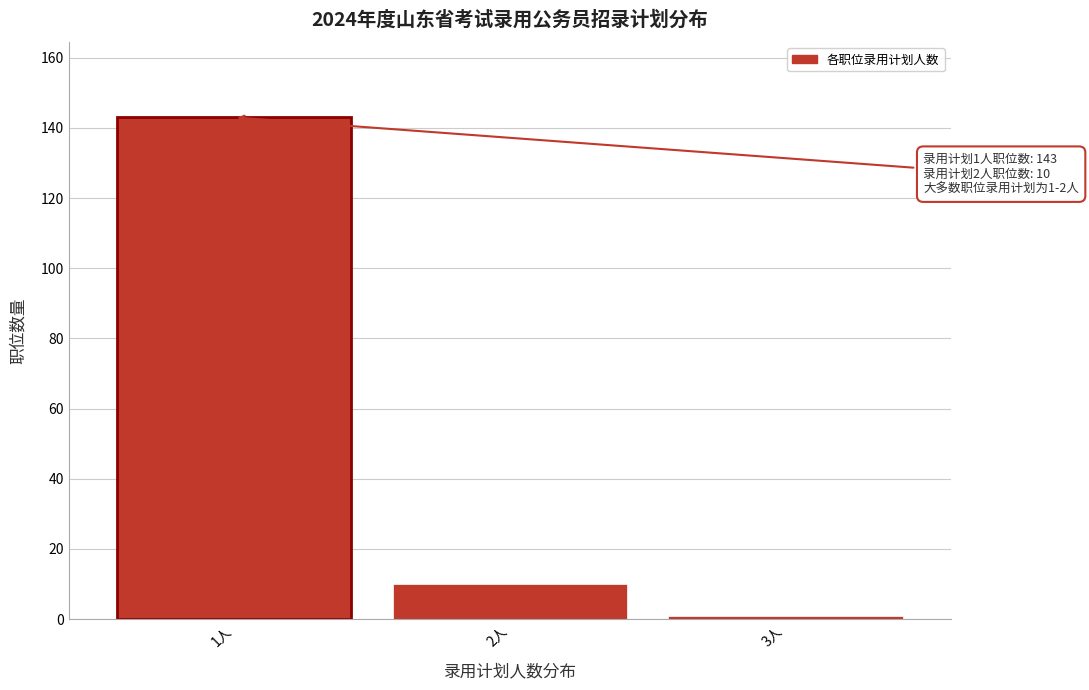

Reading right to left, transcribe all the data shown in this chart.

3人=1	2人=10	1人=143